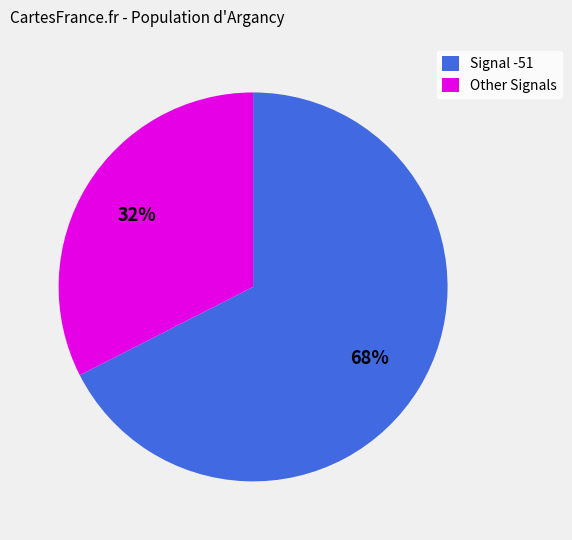

Does Other Signals account for over 50% of the chart?

No